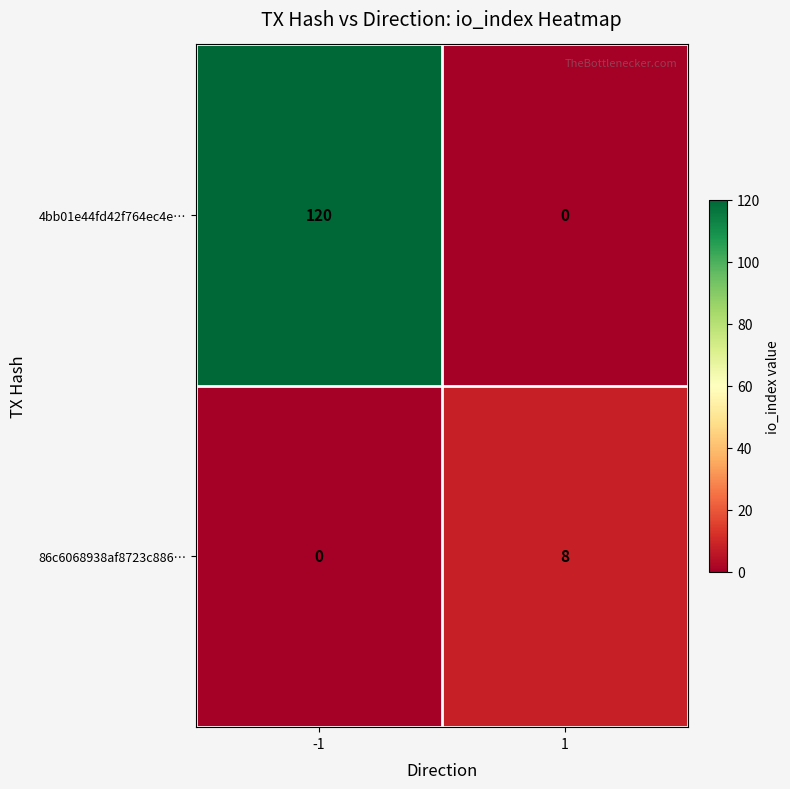

How many series are shown in this chart?

2